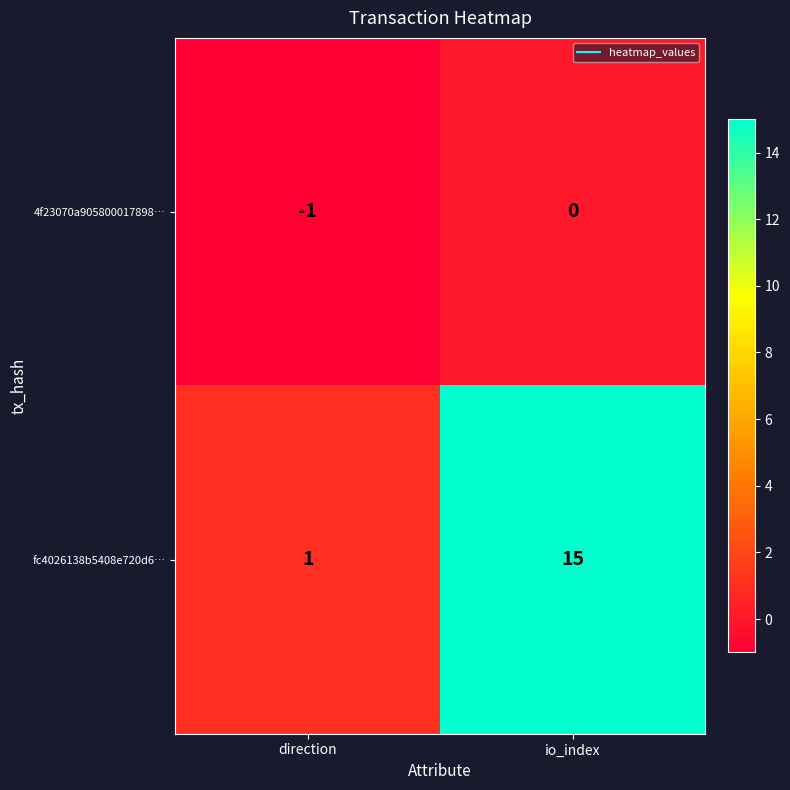

Which series has the widest spread of values?

fc4026138b5408e720d6…